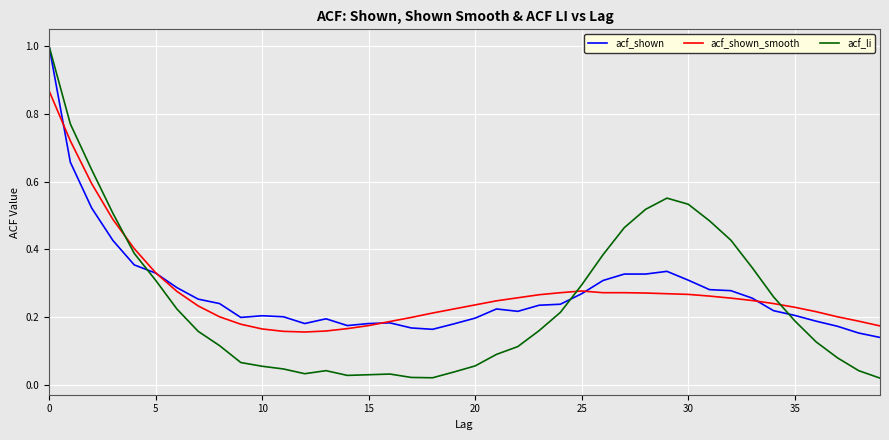

Which series has the largest range (max minus min)?

acf_li